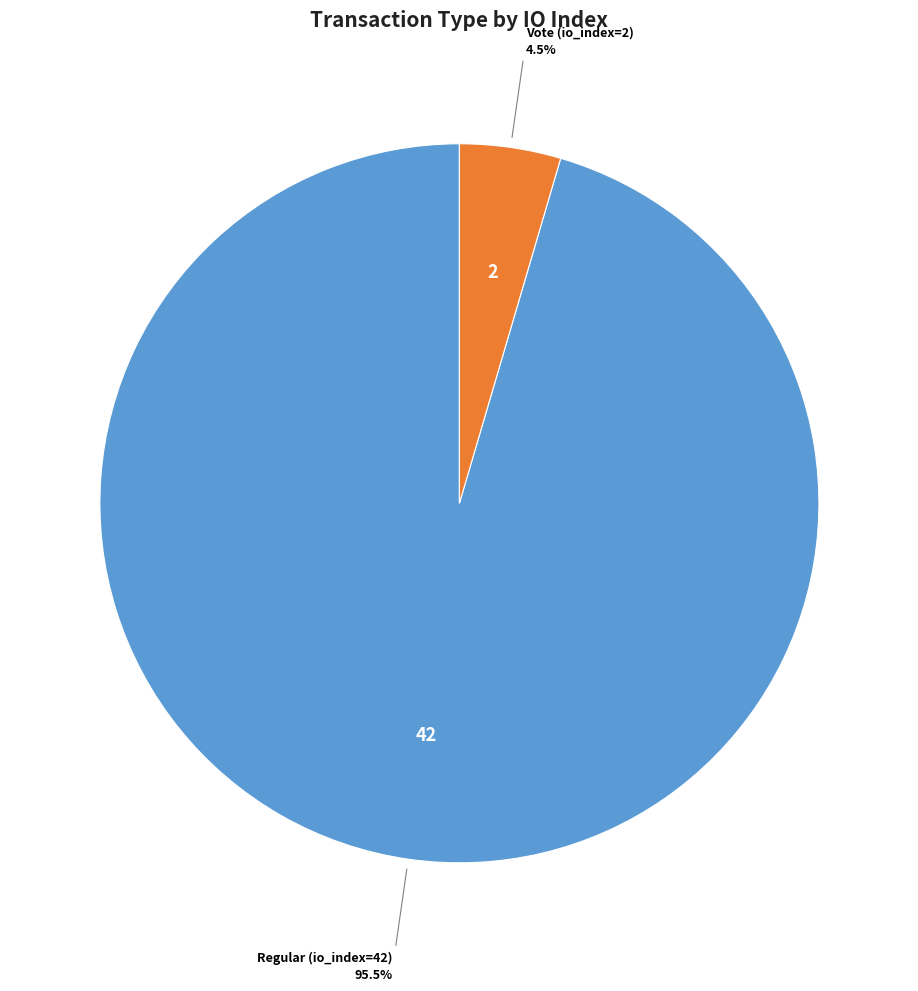

Does any single category account for the majority?

Yes